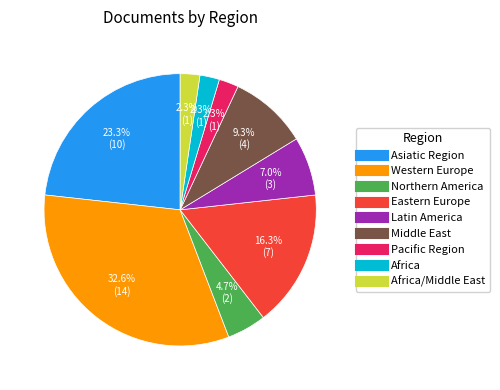

How many slices are in this pie chart?

9